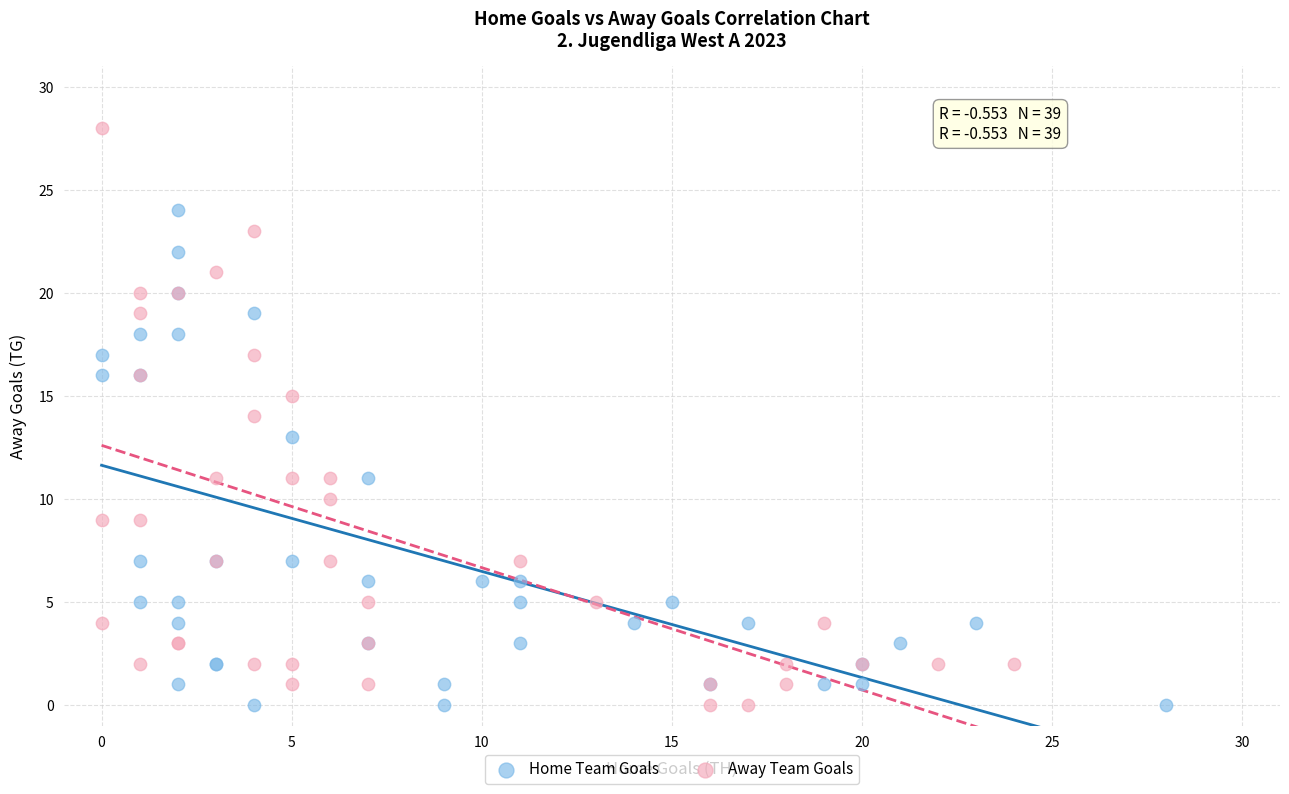

Which series reaches the maximum Y coordinate?

Away Team Goals